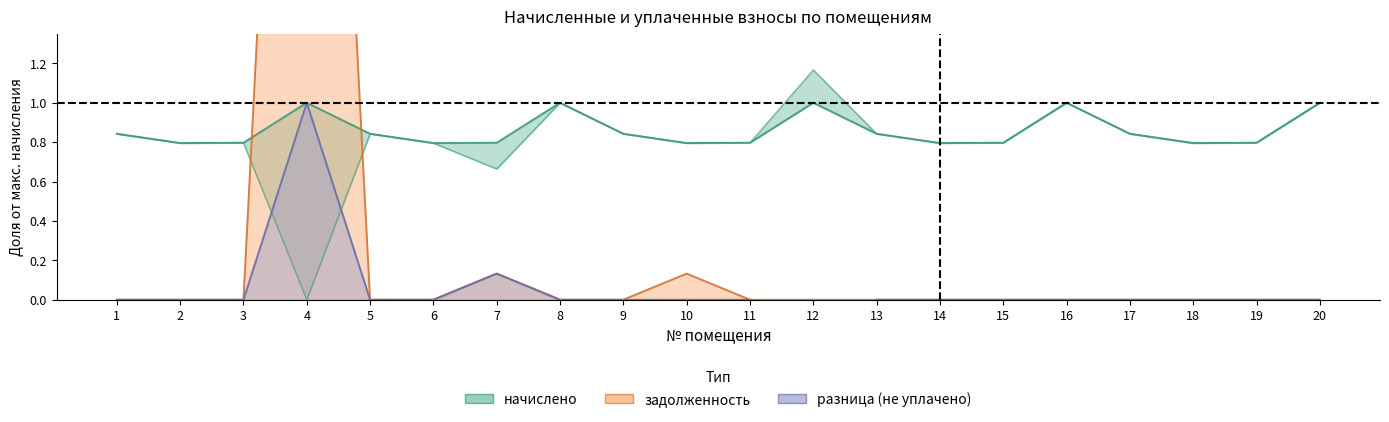

Which series has the largest range (max minus min)?

задолженность